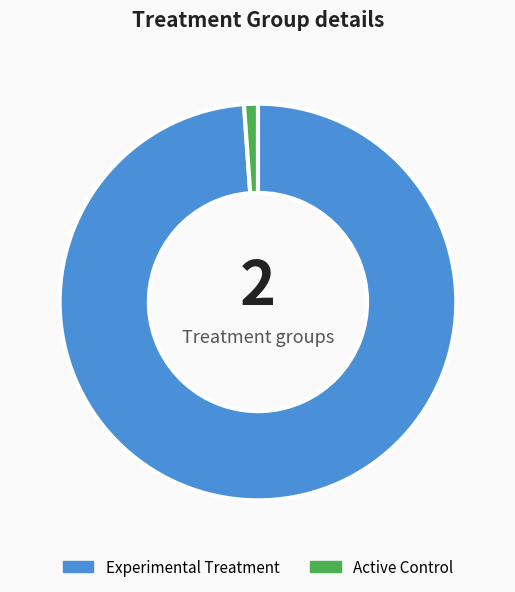

Between Active Control and Experimental Treatment, which is larger?

Experimental Treatment